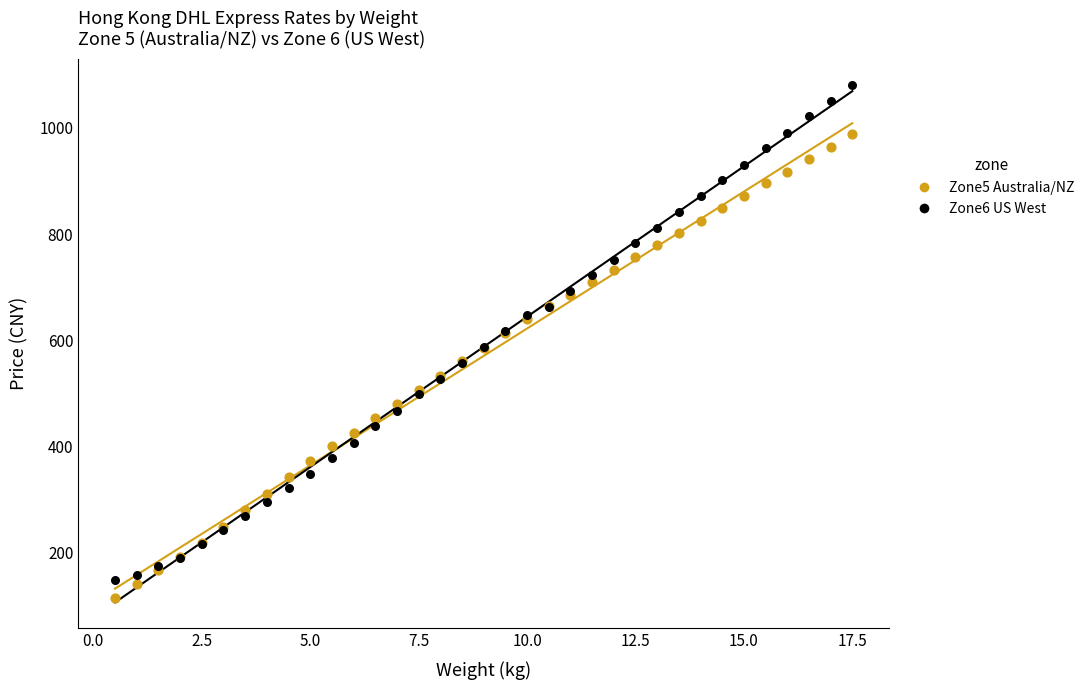

What are all the series names shown in the legend?

Zone5 Australia/NZ, Zone6 US West